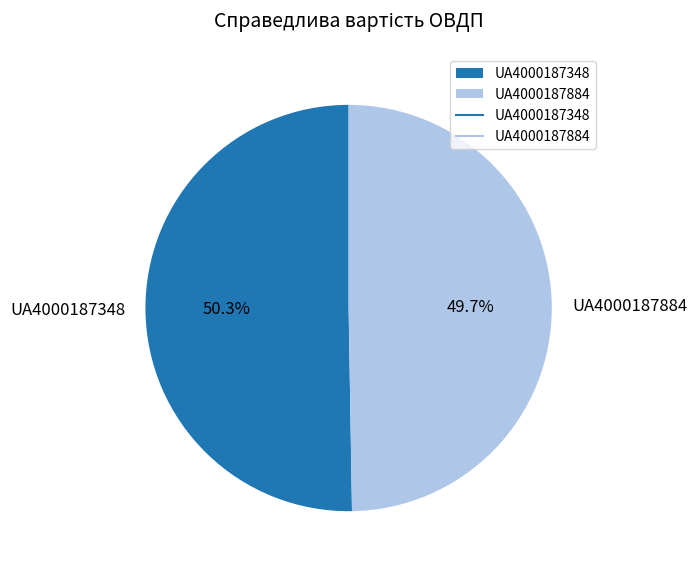

What is the largest slice in the pie chart?

UA4000187348